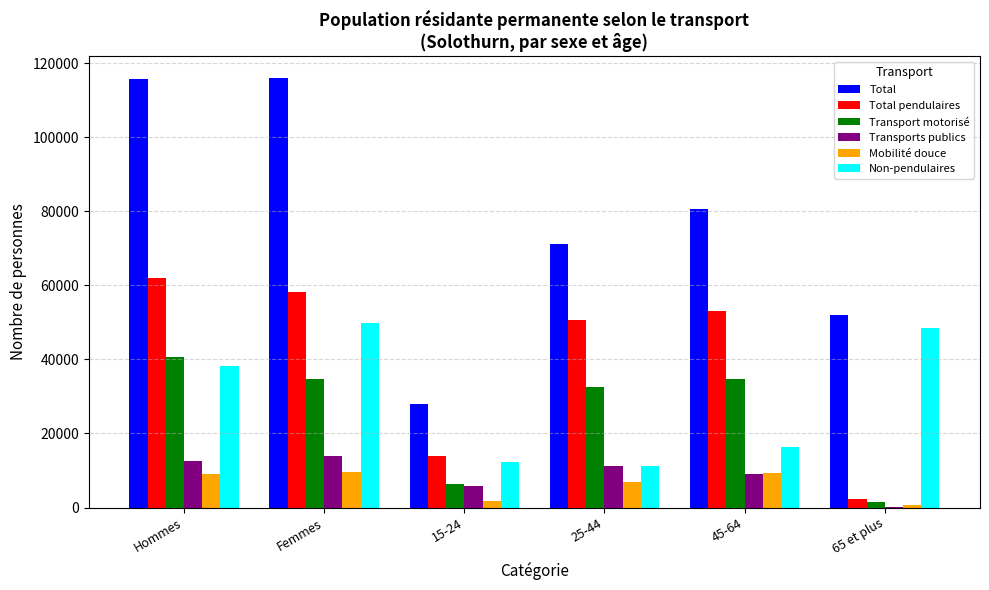

Between 25-44 and 65 et plus, which series saw the biggest shift?

Total pendulaires